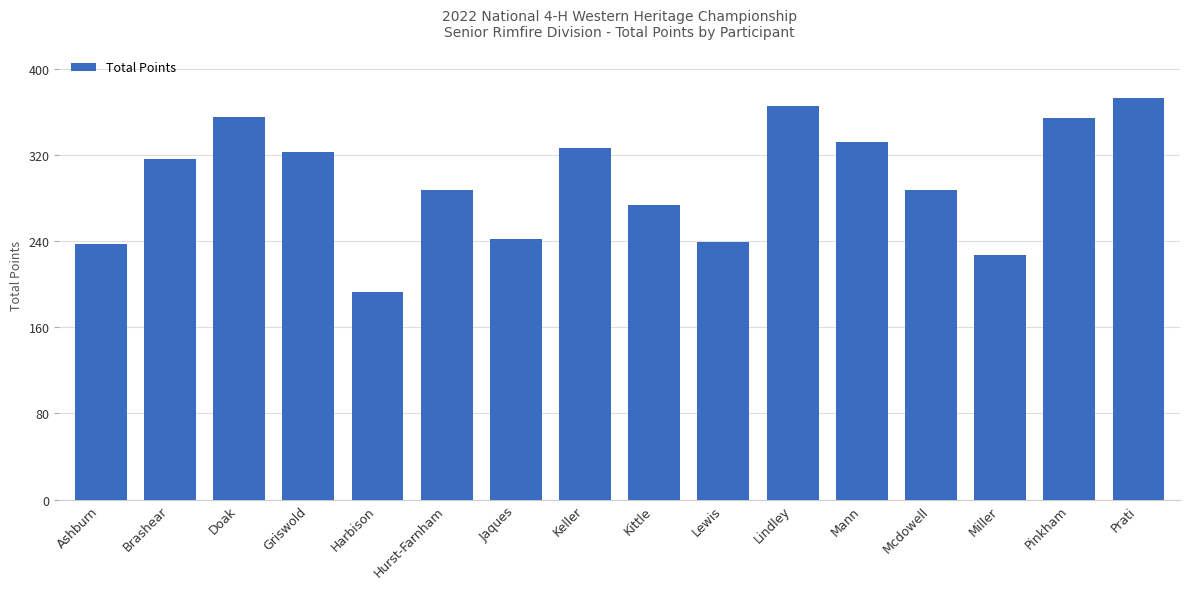

What is the label of the 10th bar from the right?

Jaques